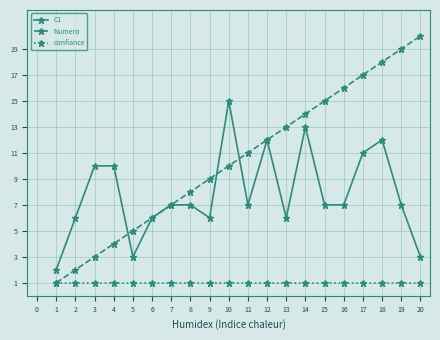

List the series in order of their overall mean, highest first.

Numero, C1, confiance